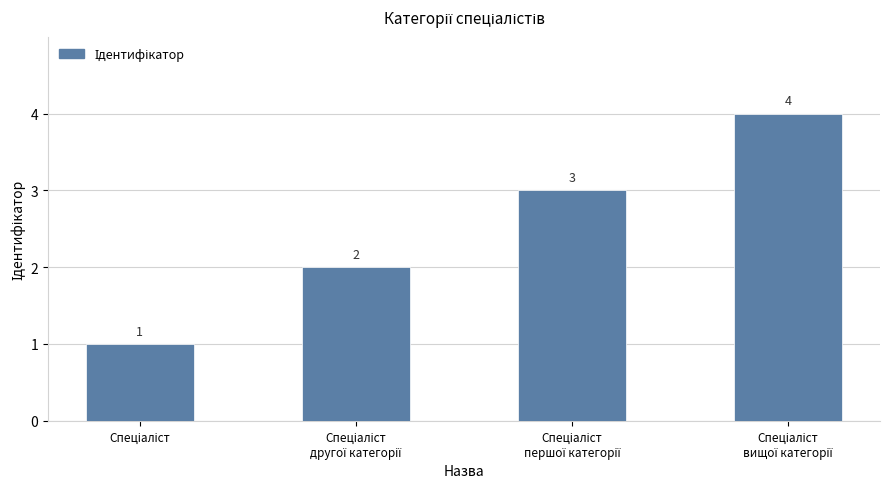

Count the values in the range 2 to 4.

3